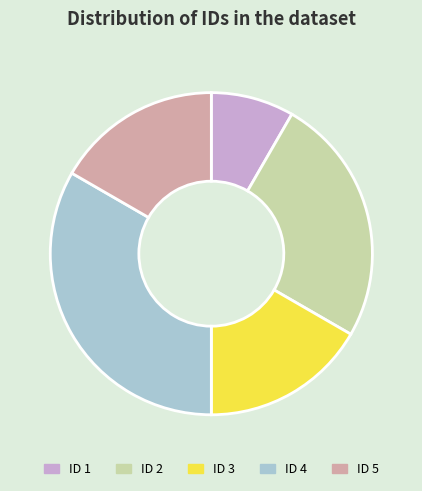

The ID 4 slice represents 20% of the pie. True or false?

False